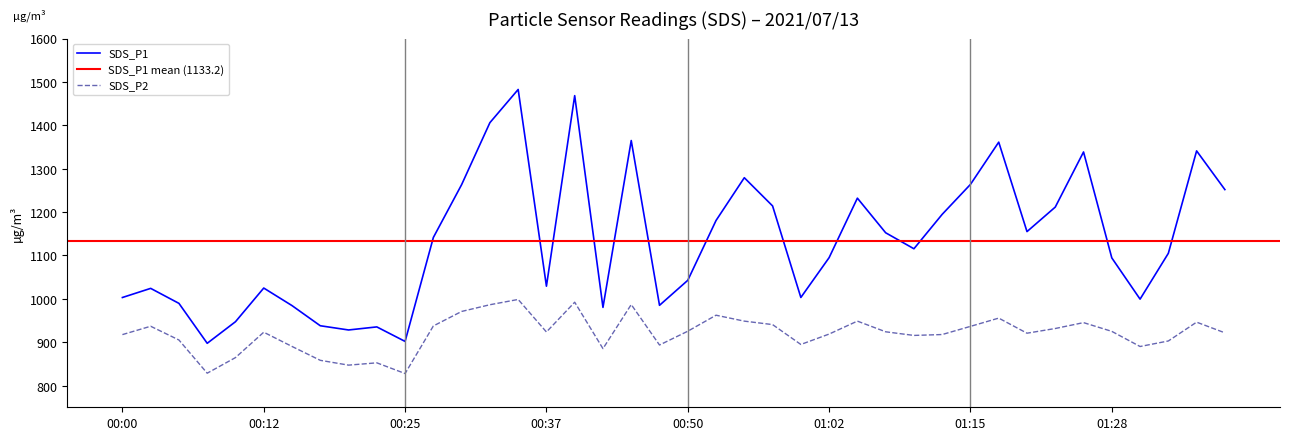

What is the greatest value displayed?

1482.7